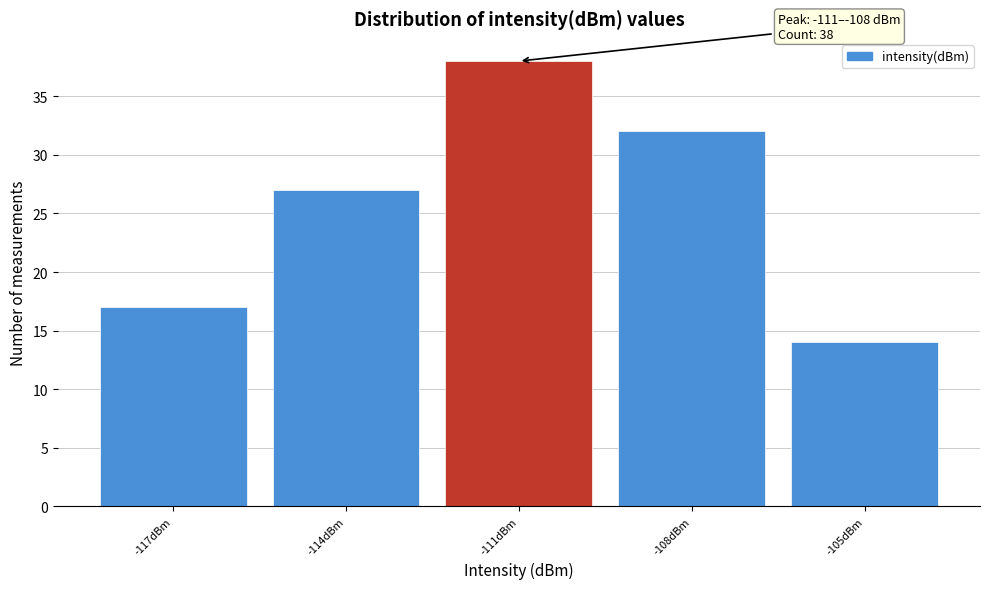

Reading left to right, what are all the values shown in this chart?

17	27	38	32	14